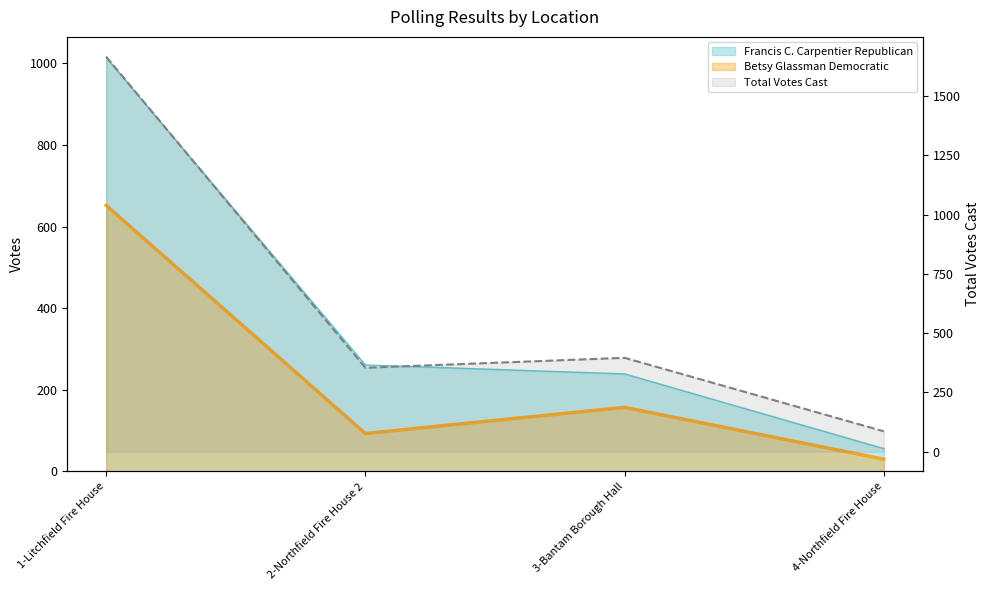

What is the sum of all Total Votes Cast values?

2502